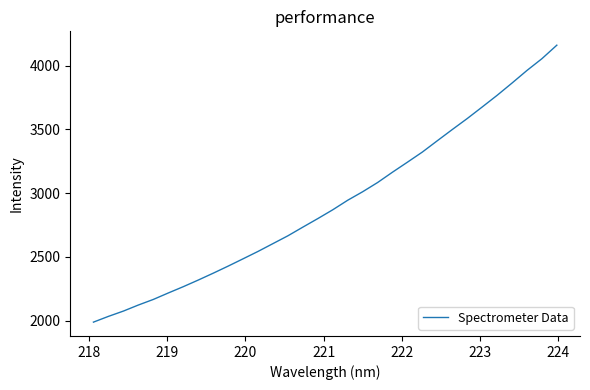

What is the difference between the maximum and minimum values?

2171.6